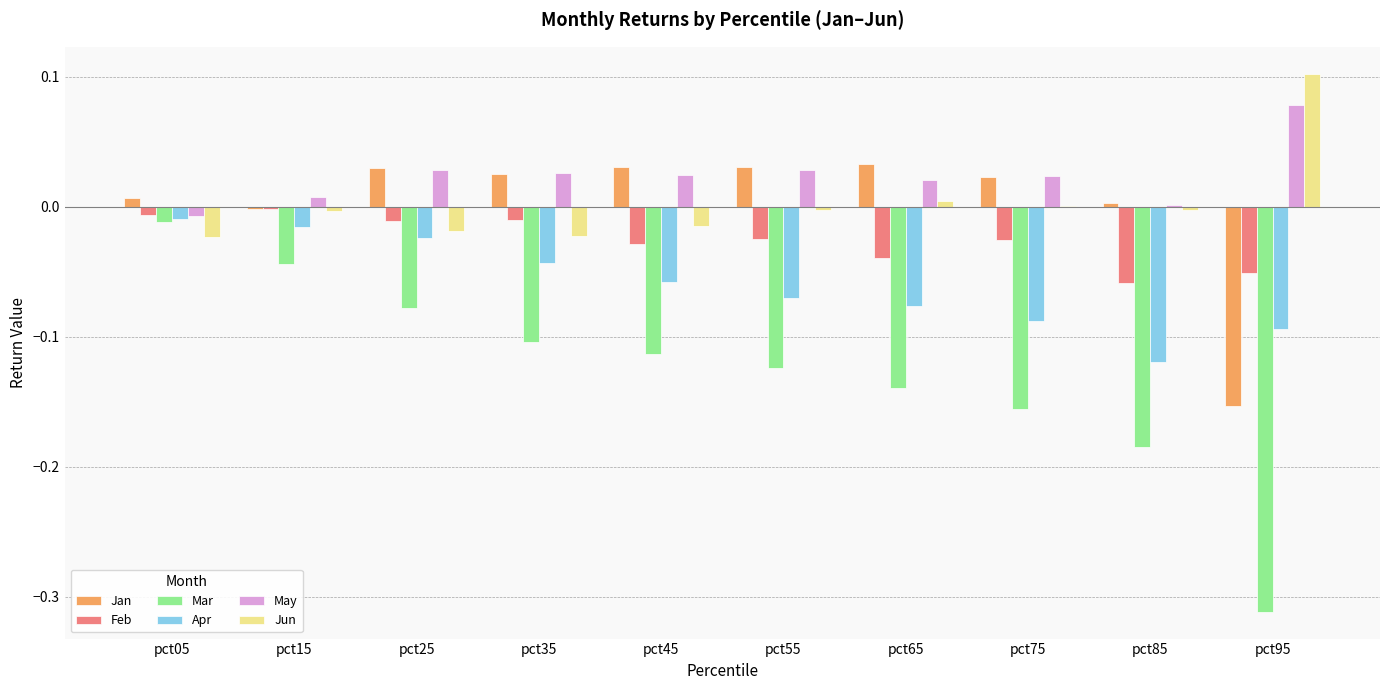

The Jan series shows -0.0 at pct15. True or false?

True